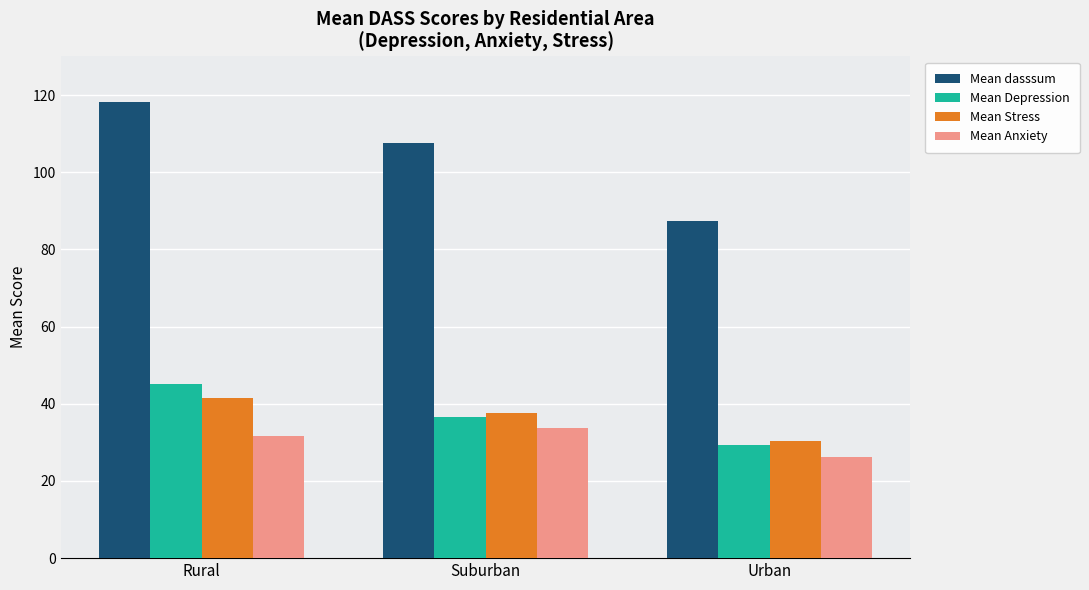

At which category is the sum across all series the highest?

Rural